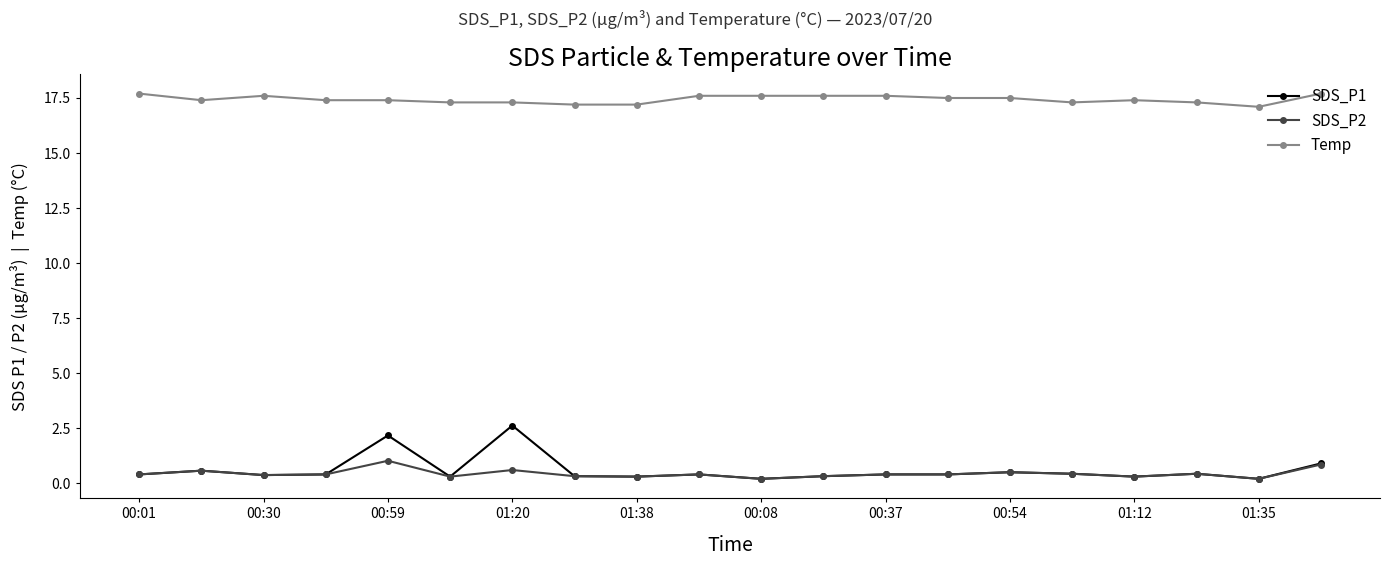

True or false: SDS_P1 and Temp intersect in this chart.

False